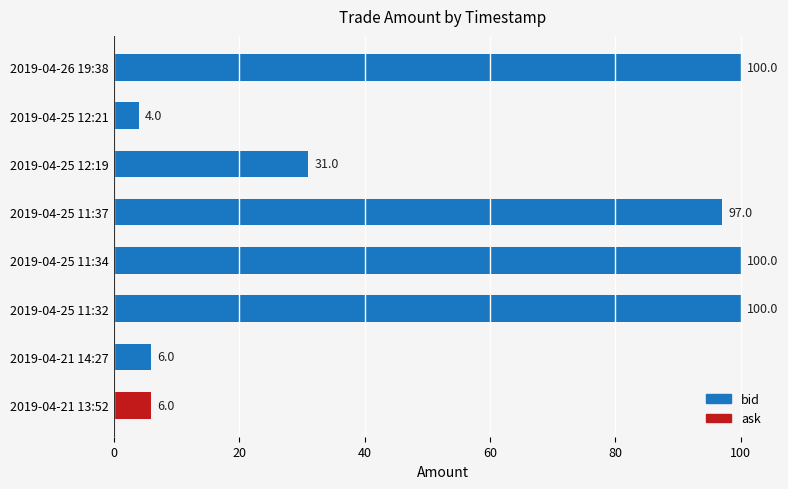

What is the approximate value at 2019-04-21 14:27, to the nearest 5?

5